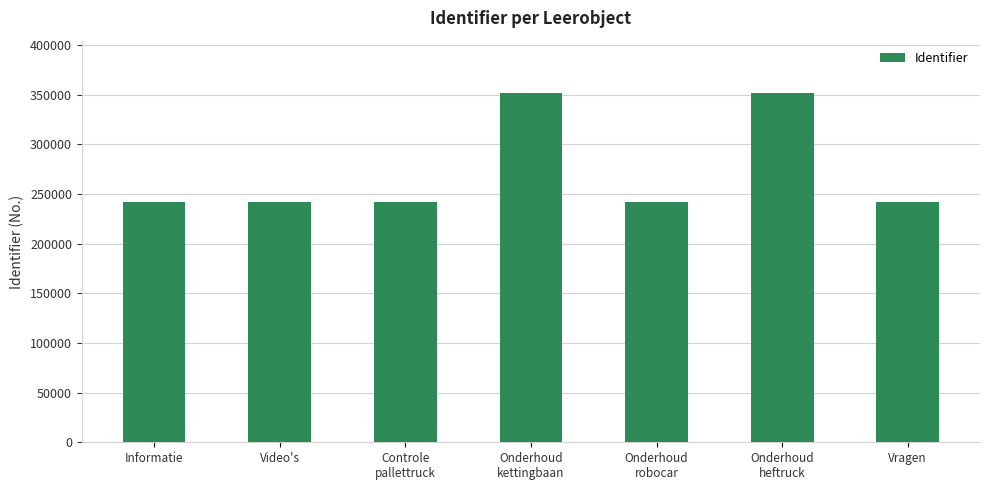

What is the label of the 2nd bar from the left?

Video's